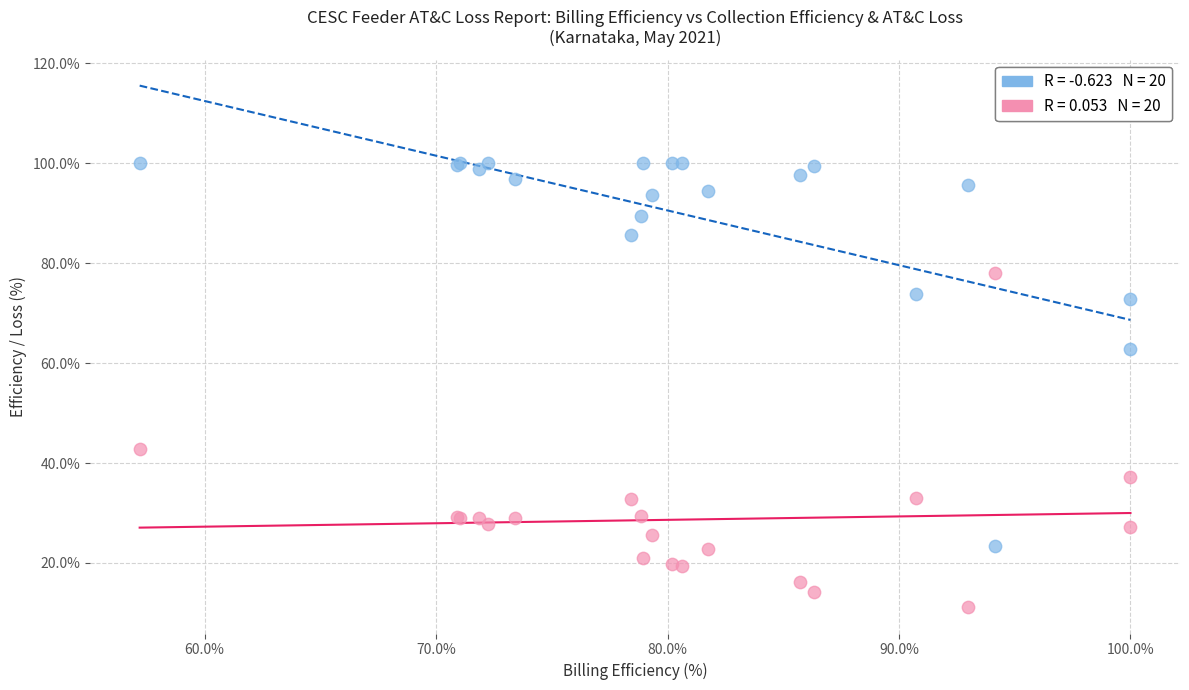

Across all series, what Y value is closest to 55?

62.8